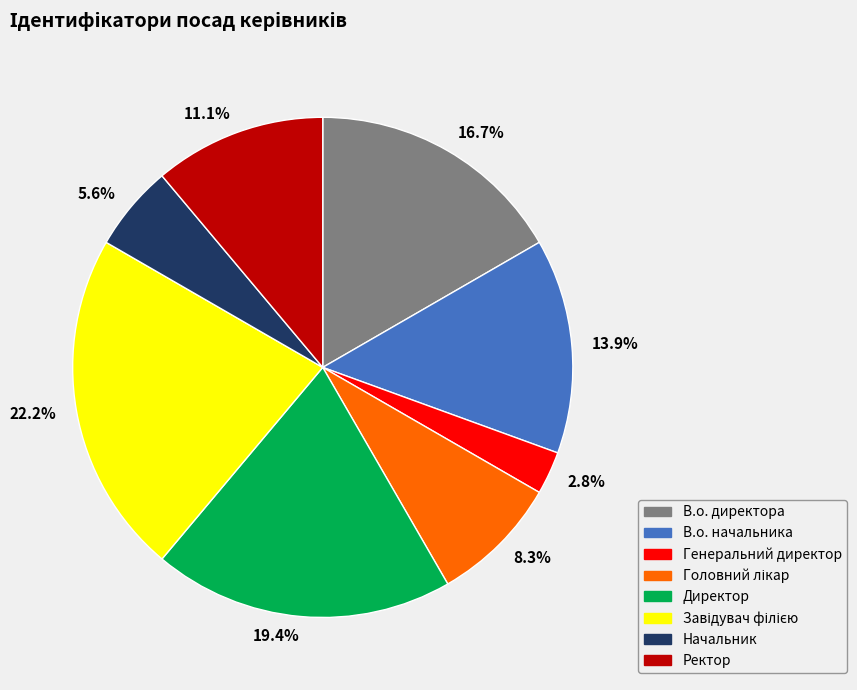

How many segments does this pie chart have?

8